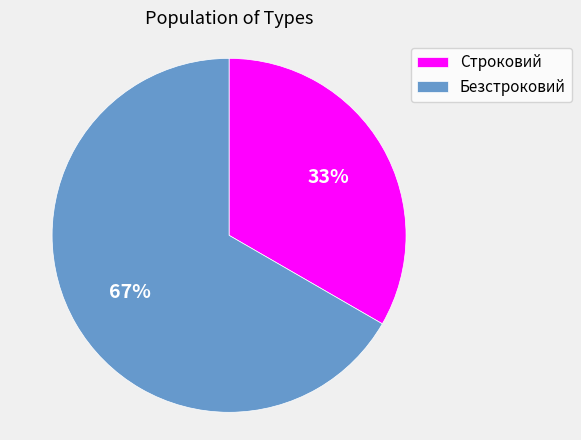

How many slices are in this pie chart?

2